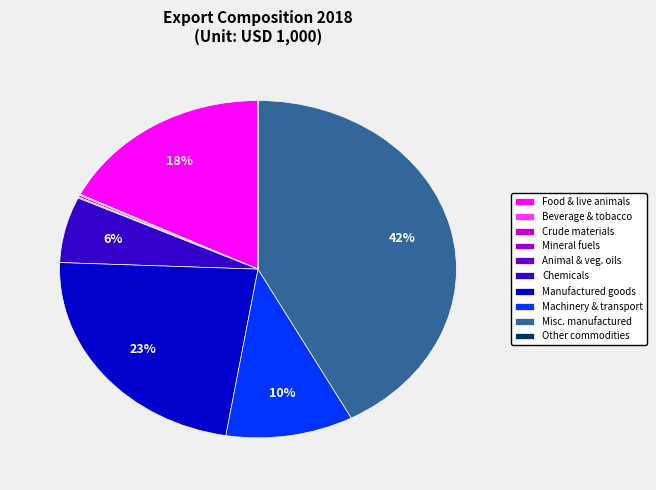

To the nearest percent, what is the difference between the largest and smallest slice percentages?

42%